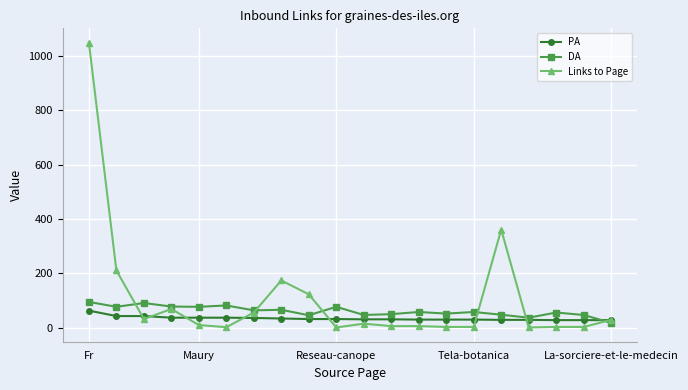

True or false: DA has more than 1 points higher than both neighbors.

True